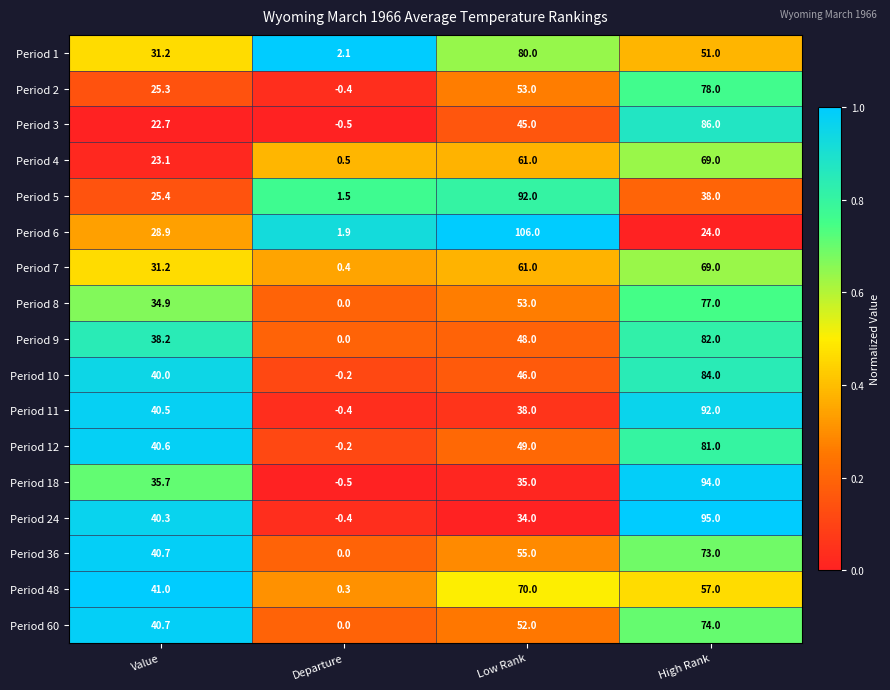

How many distinct data groups are displayed?

17